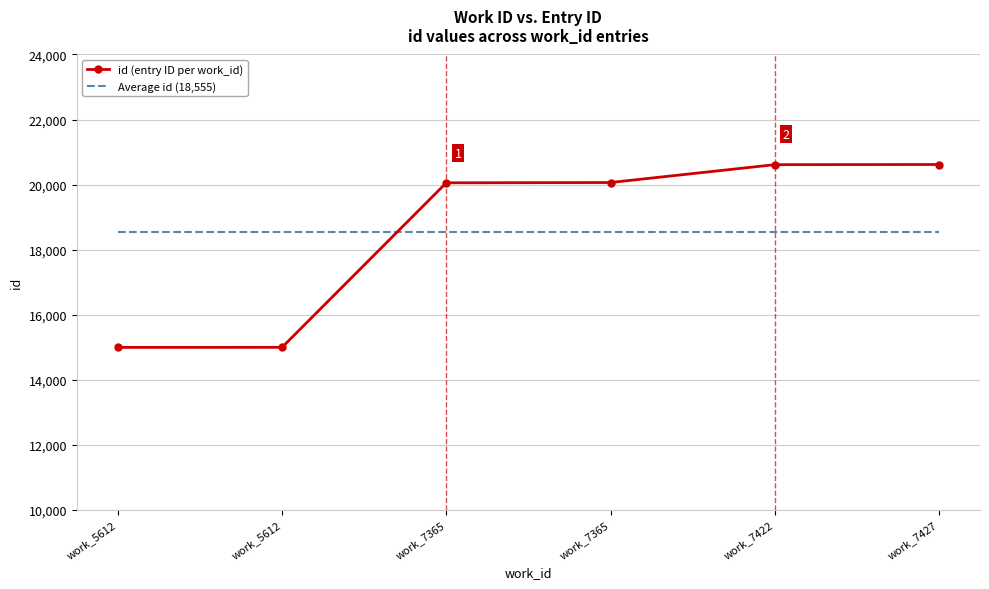

What are all the series names shown in the legend?

id (entry ID per work_id), Average id (18,555)